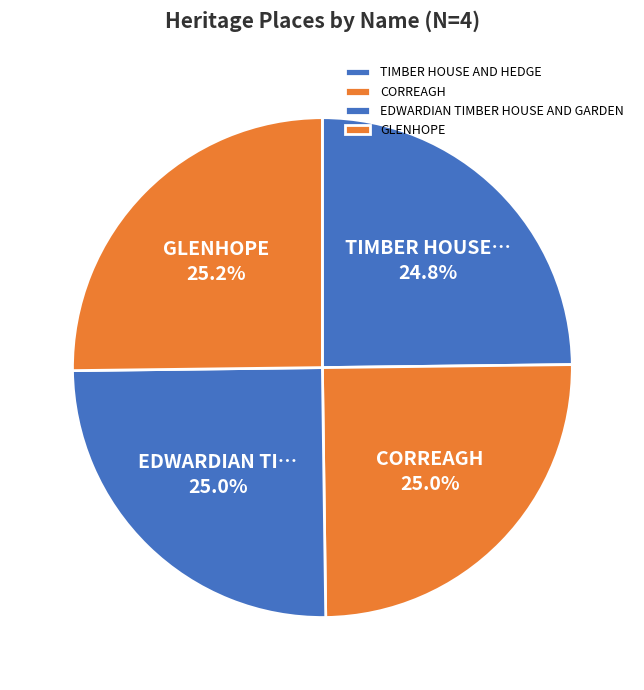

Count the number of slices in the pie.

4